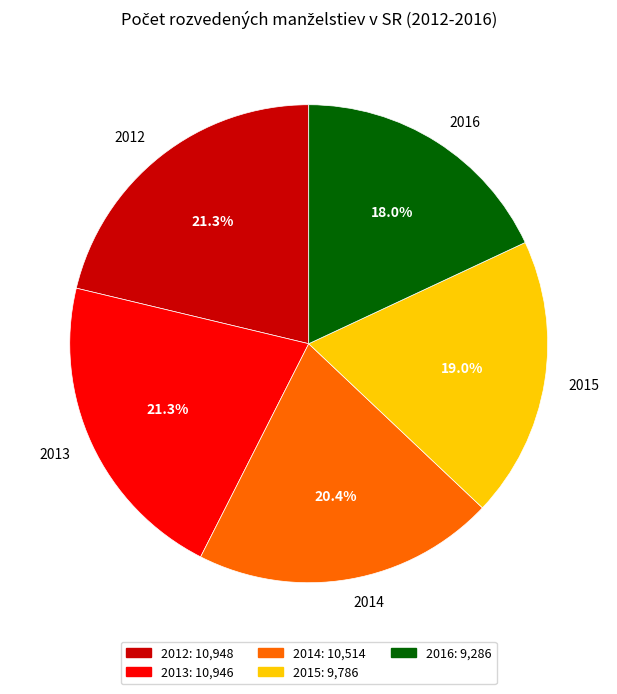

Approximately how many times larger is the value at 2014 compared to 2016?

1.1